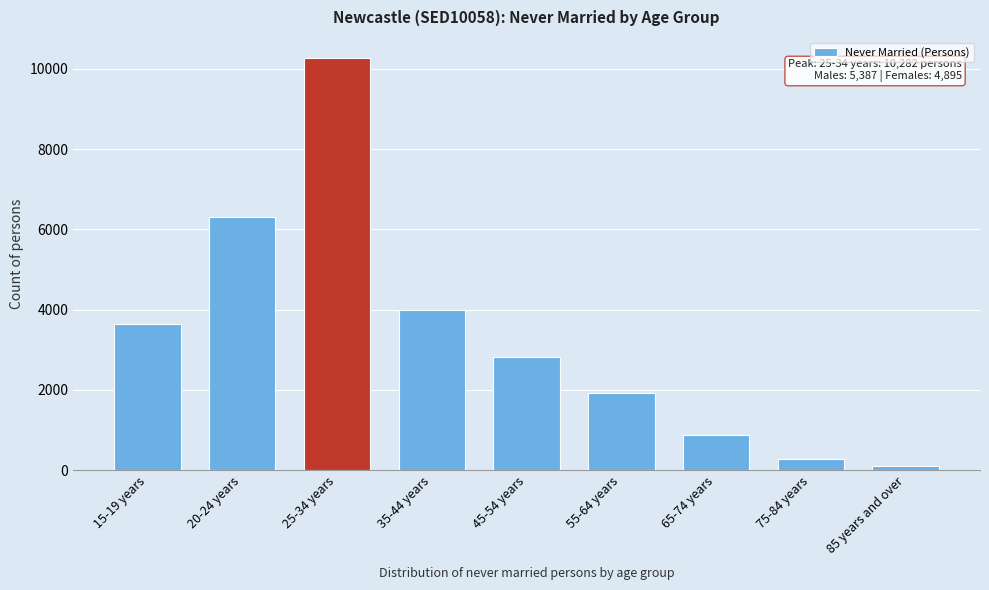

Reading left to right, list all the values displayed in this chart.

15-19 years=3642	20-24 years=6310	25-34 years=10282	35-44 years=3997	45-54 years=2821	55-64 years=1928	65-74 years=877	75-84 years=265	85 years and over=99